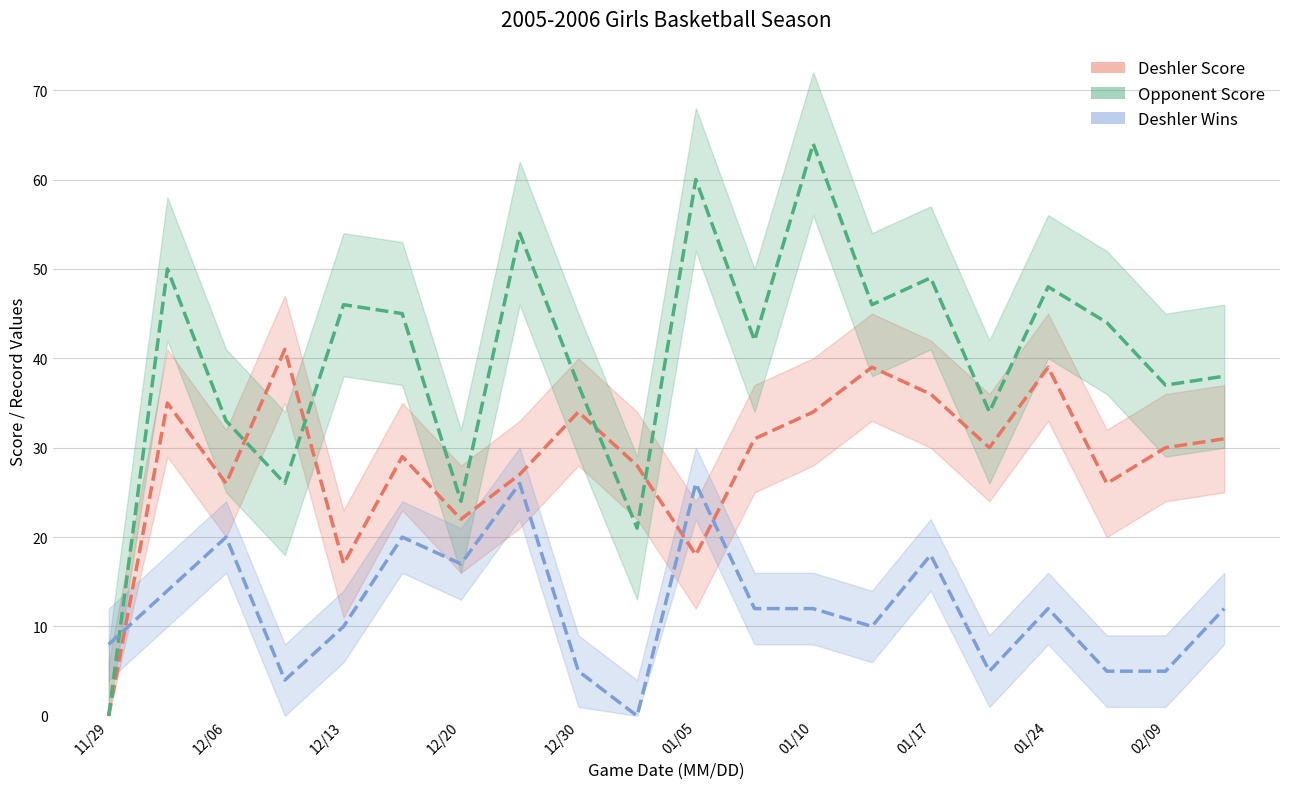

At how many categories does at least one series exceed 49?

4